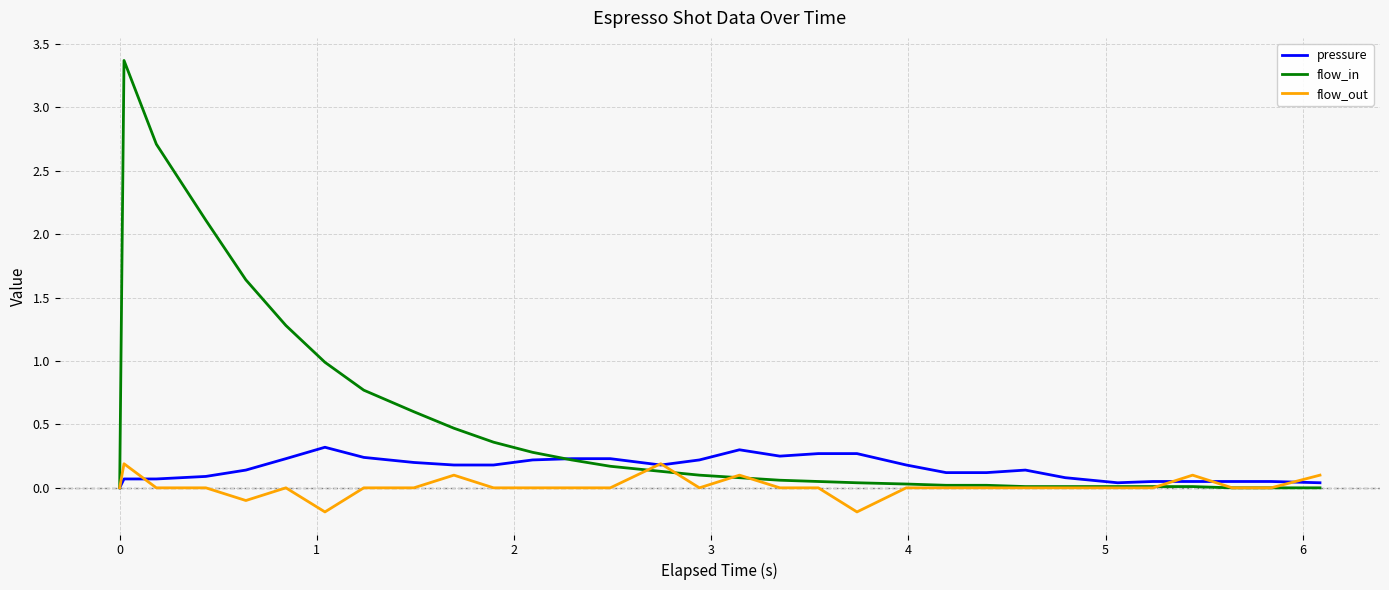

List the series in order of their overall mean, highest first.

flow_in, pressure, flow_out